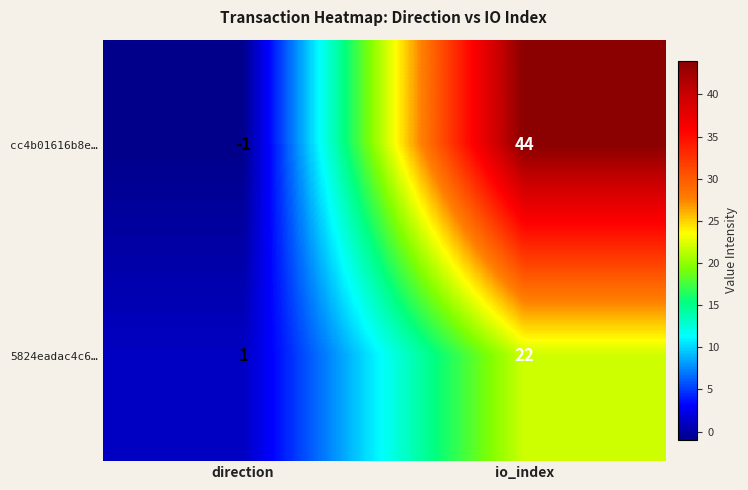

What is the approximate value of 5824eadac4c6… at io_index?

22